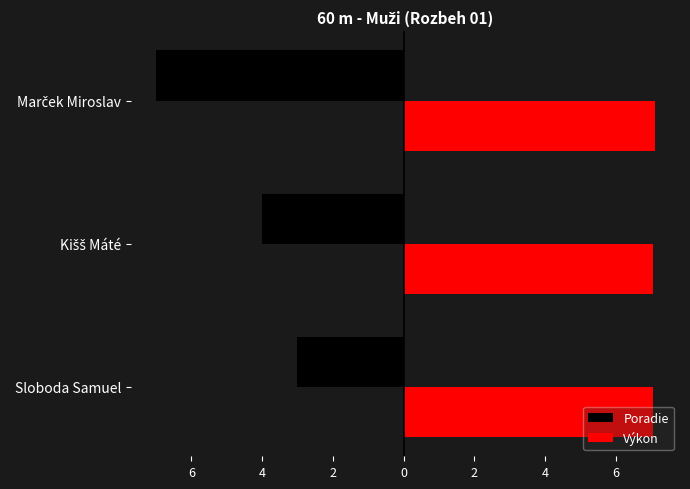

What is the maximum value for Poradie?

-3.0